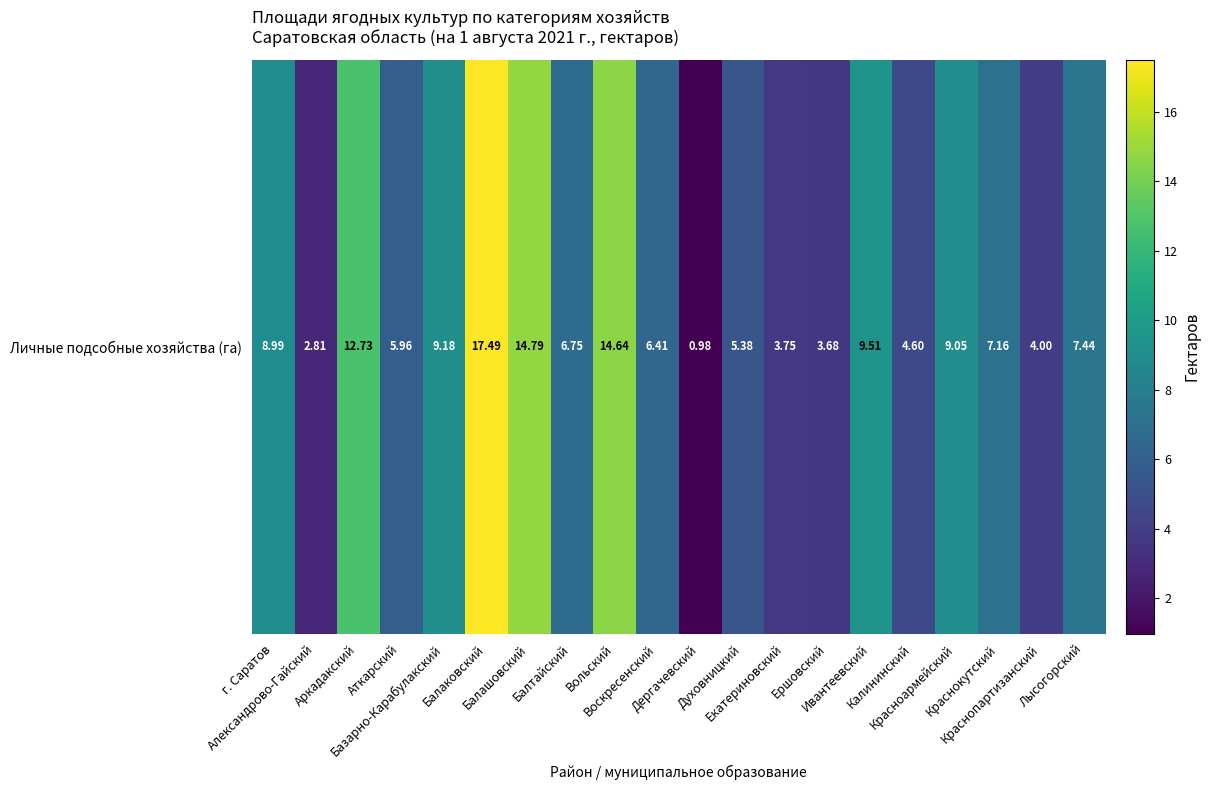

How many data points are less than 7?

10